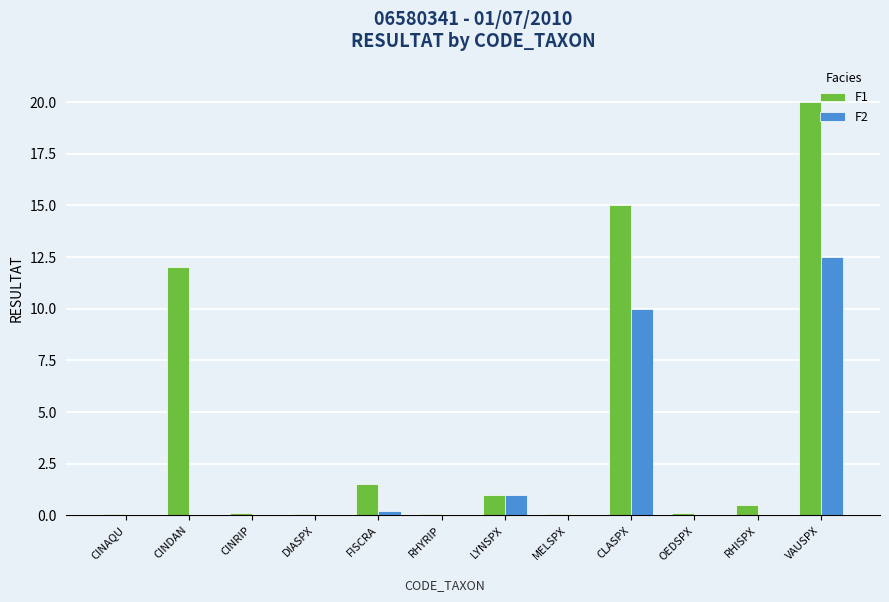

What are all the series names shown in the legend?

F1, F2